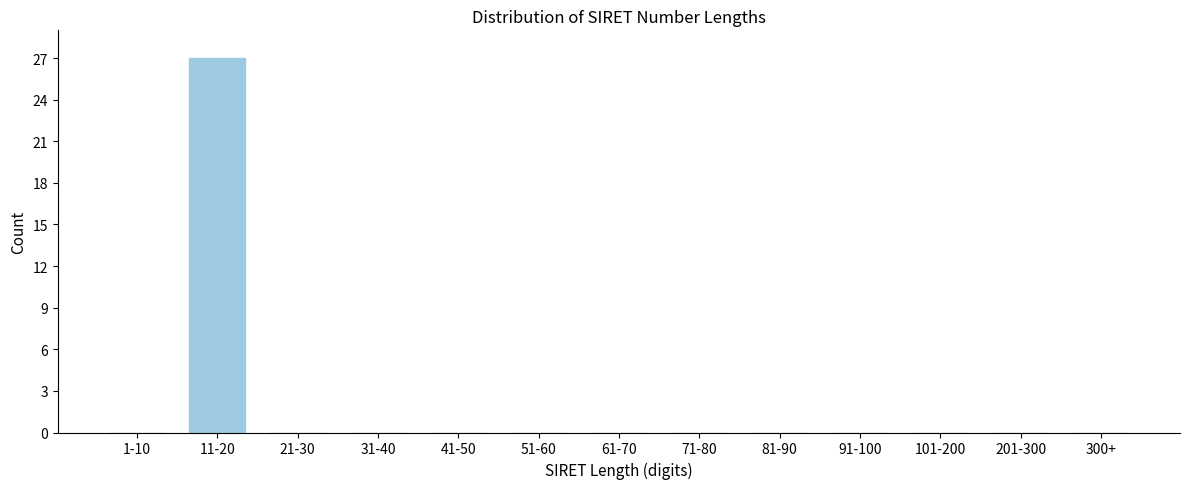

Reading right to left, extract all data points from this chart.

300+=0	201-300=0	101-200=0	91-100=0	81-90=0	71-80=0	61-70=0	51-60=0	41-50=0	31-40=0	21-30=0	11-20=27	1-10=0